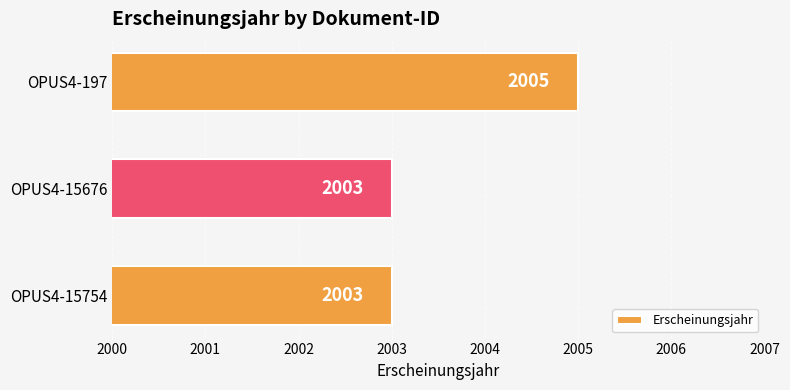

What is the maximum value shown in the chart?

2005